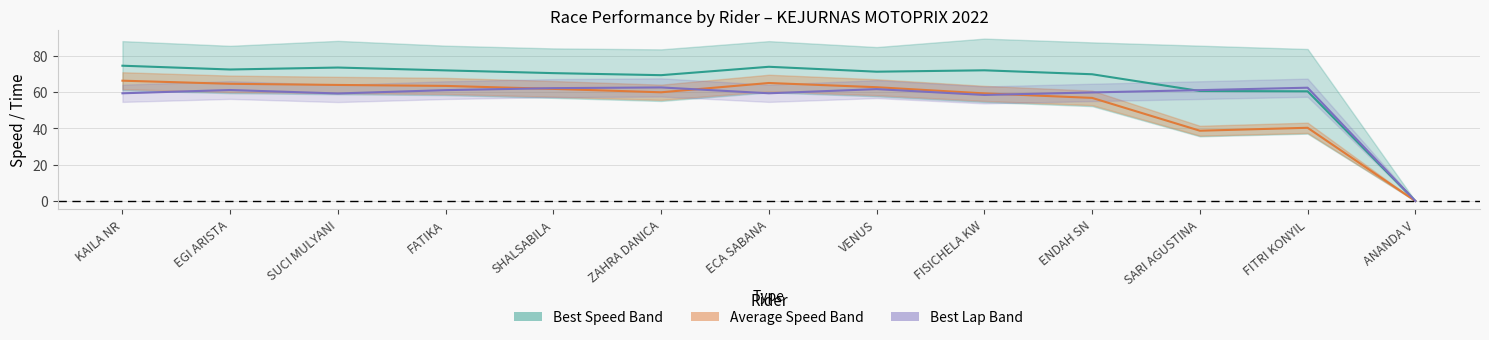

How many interior local peaks does the Best Lap Time (scaled) series have?

4